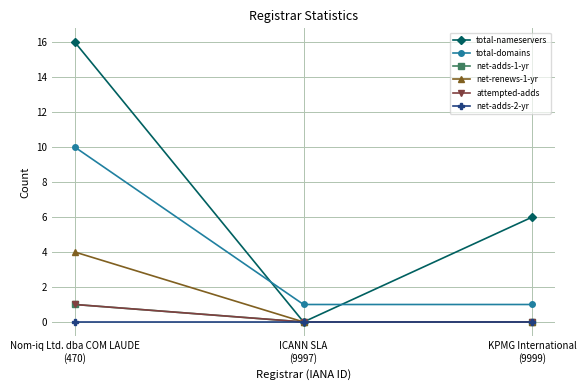

Is this an area chart (filled region under the line)?

No